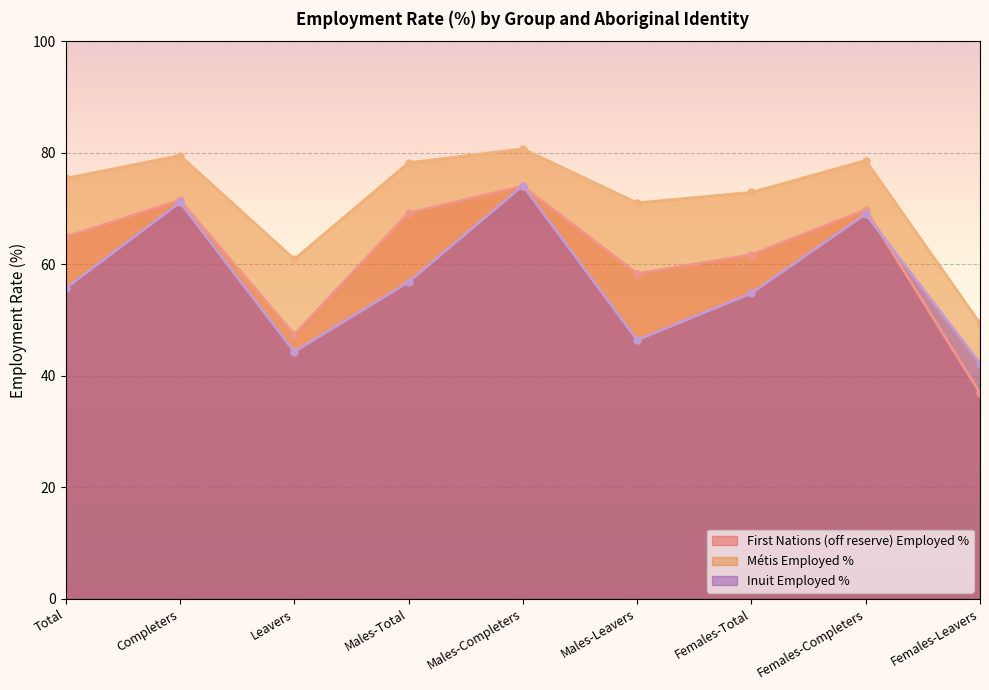

Which series ends up on top after the final intersection of Inuit Employed % and First Nations (off reserve) Employed %?

Inuit Employed %